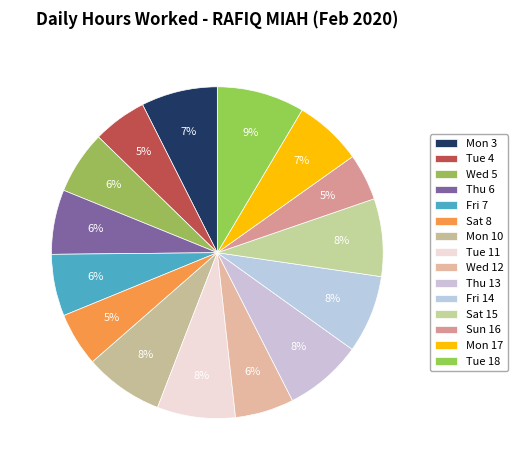

Does any single category account for the majority?

No